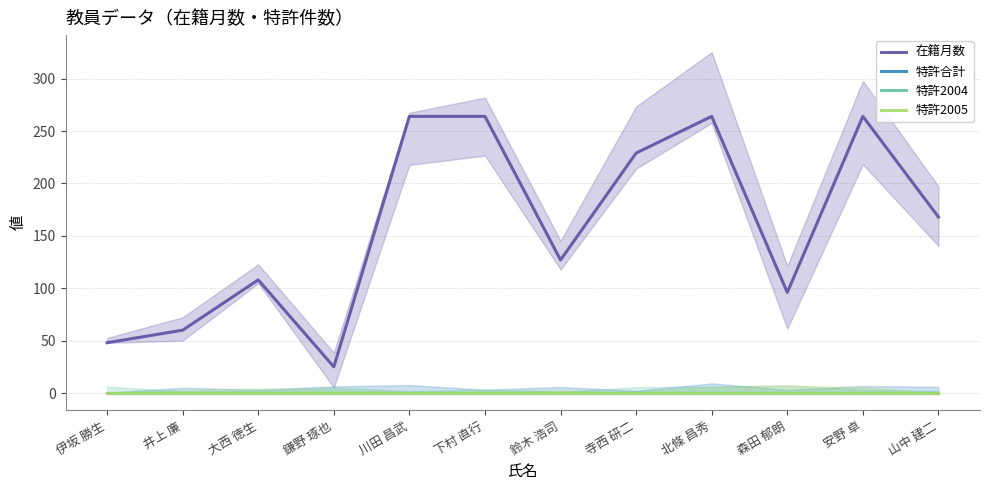

Is the value of 特許2005 at 鎌野 琢也 greater than the value of 特許2004 at 森田 郁朗?

No